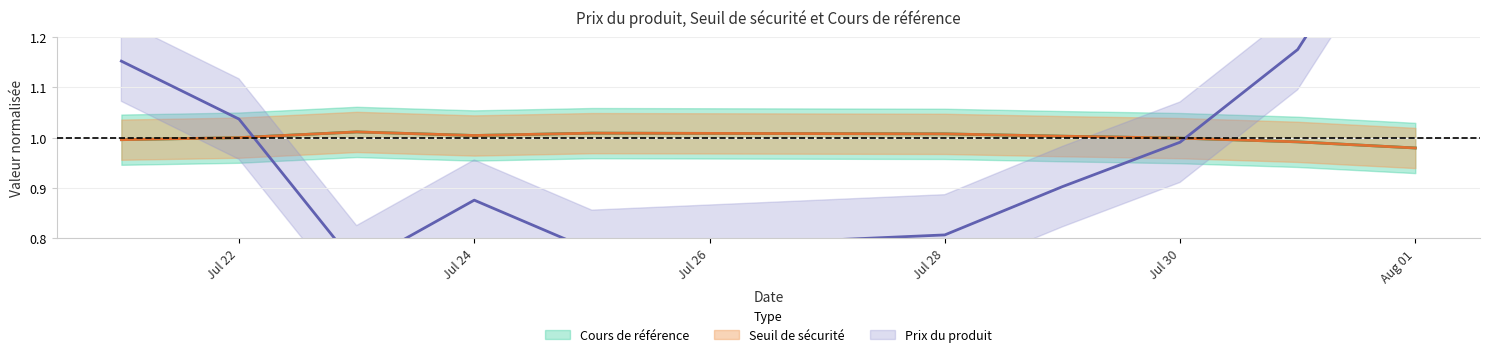

Is the value of Cours de référence at Aug 01 greater than the value of Prix du produit at Jul 22?

No